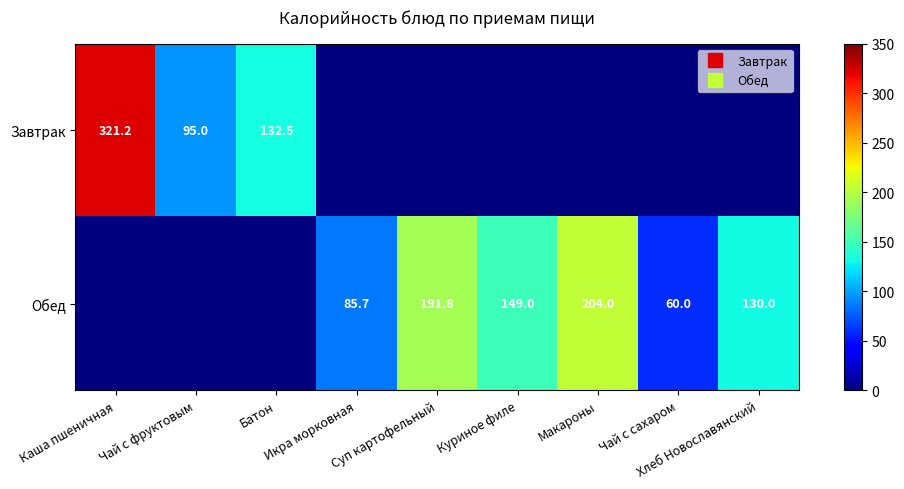

Rank the series by their maximum value, from highest to lowest.

Завтрак, Обед